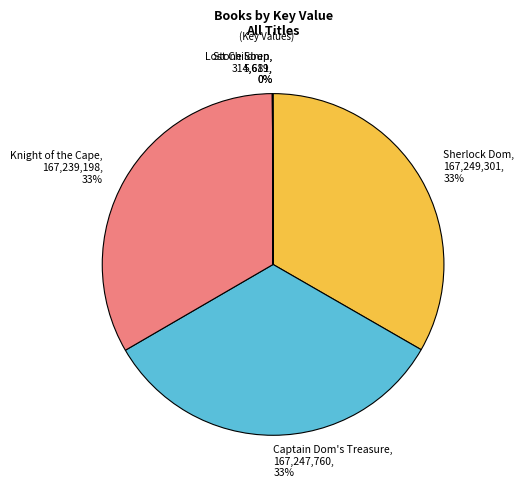

Does Knight of the Cape, 167,239,198, 33% represent more than half of the total?

No